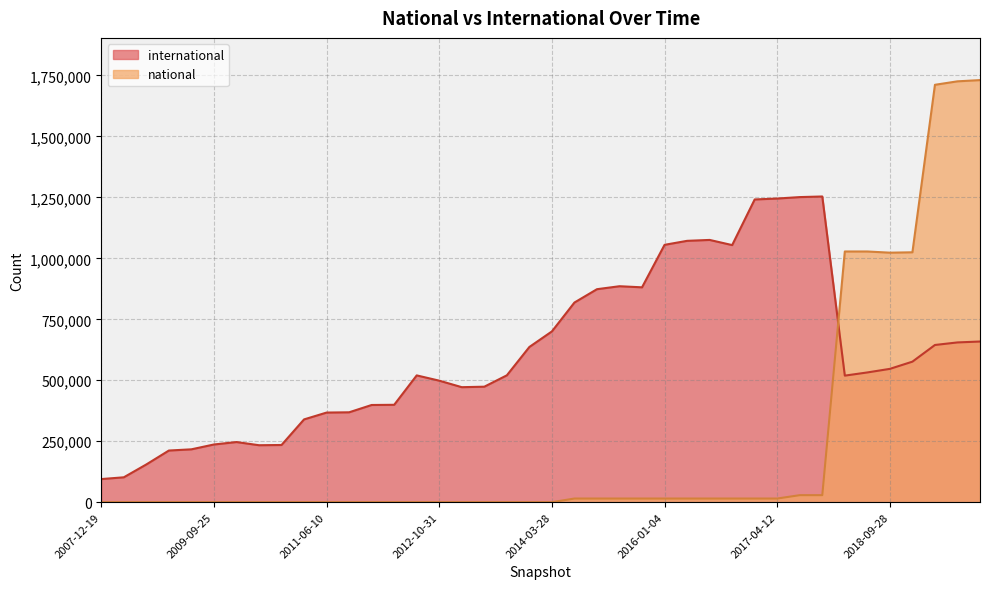

Which category has the lowest value across all series?

2007-12-19